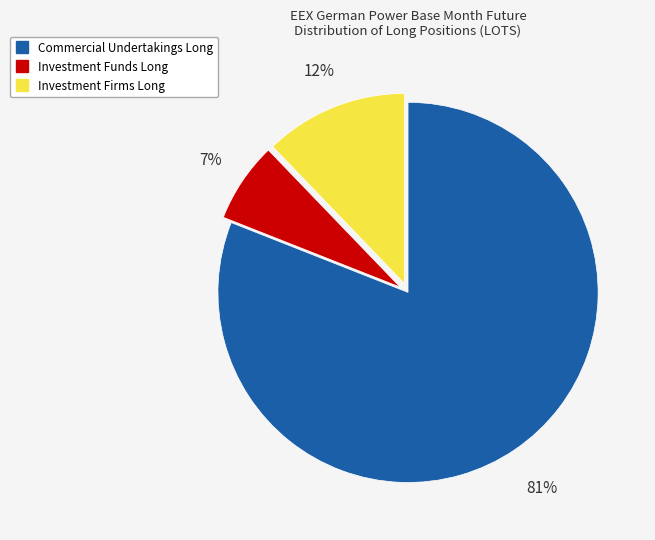

Is the sum of Commercial Undertakings Long and Investment Funds Long greater than half?

Yes